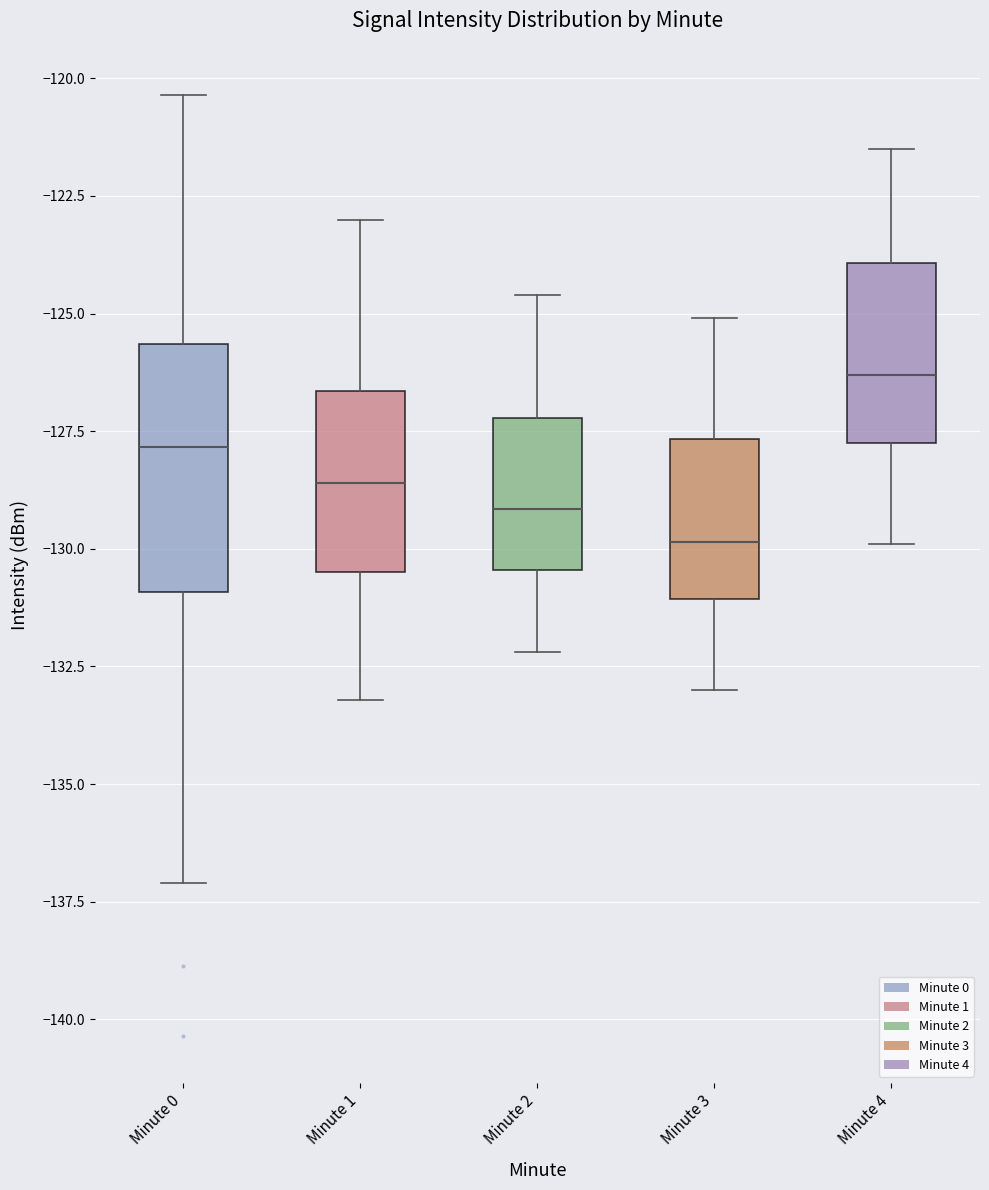

Reading left to right, read every box against the y-axis: the position of its median line, the range the box covers, and the ends of its whiskers. The values are not printed on the chart, so give them approximately, as read against the axis.

Minute 0: median -128.0, box -131.0 to -125.5, whiskers -137.0 to -120.5
Minute 1: median -128.5, box -130.5 to -126.5, whiskers -133.0 to -123.0
Minute 2: median -129.0, box -130.5 to -127.0, whiskers -132.0 to -124.5
Minute 3: median -130.0, box -131.0 to -127.5, whiskers -133.0 to -125.0
Minute 4: median -126.5, box -127.5 to -124.0, whiskers -130.0 to -121.5